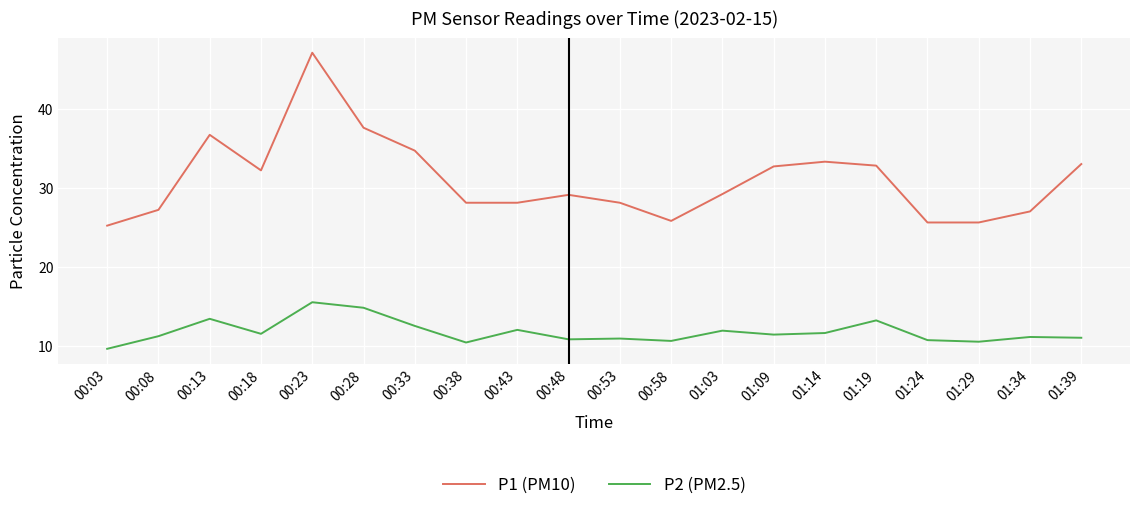

What is the spread (max minus min) of values at 01:29?

15.1